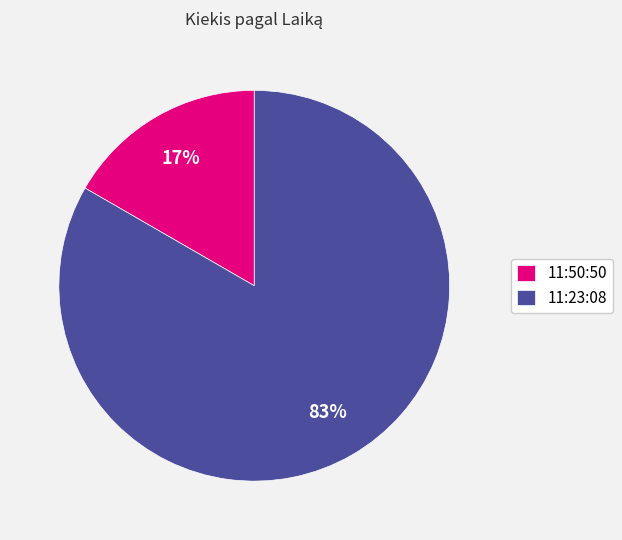

Does any single category account for the majority?

Yes